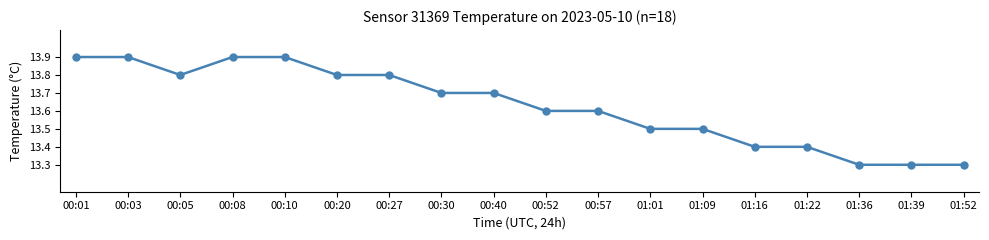

How many values are between 13 and 14?

18